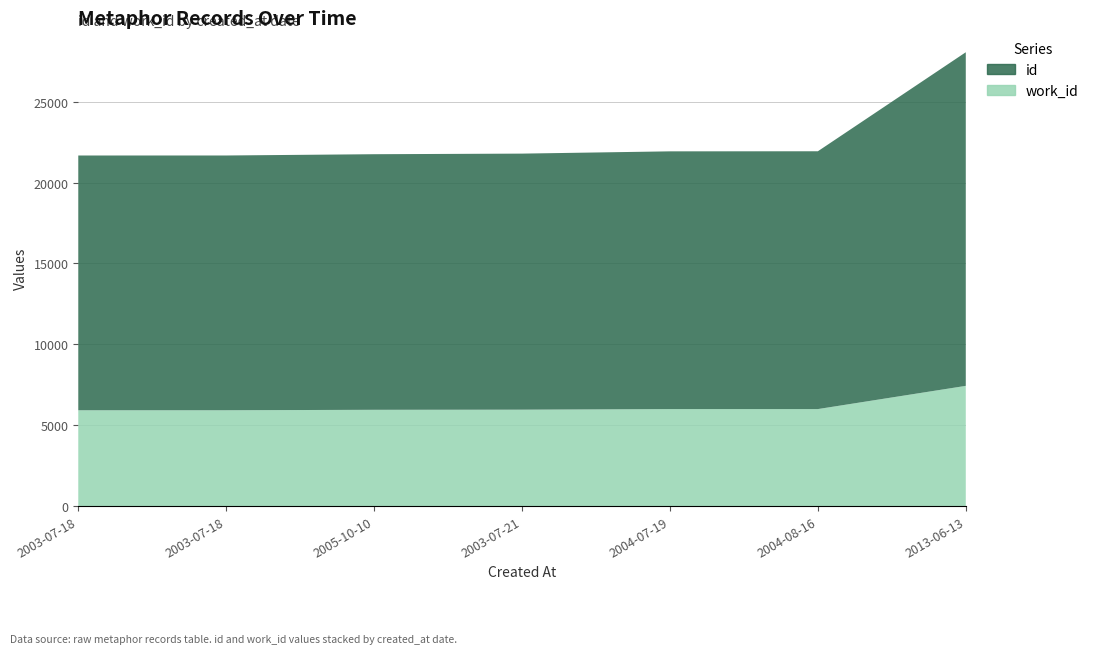

Reading right to left, what are all the values shown in this chart?

id: 20623	15937	15932	15829	15800	15748	15747
work_id: 7432	5997	5997	5960	5952	5925	5925